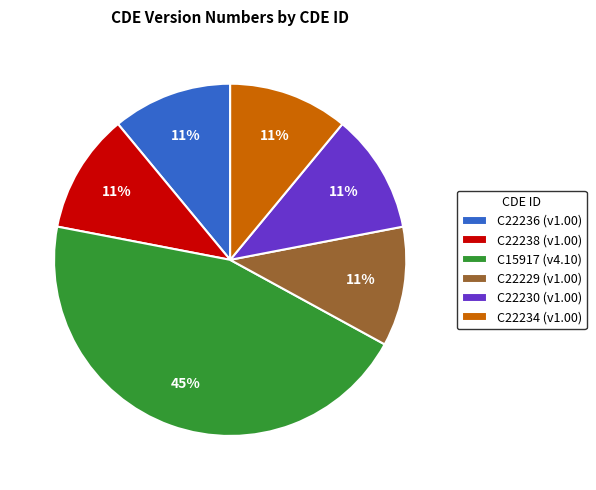

True or false: C15917 (v4.10) accounts for 45% of the total.

True